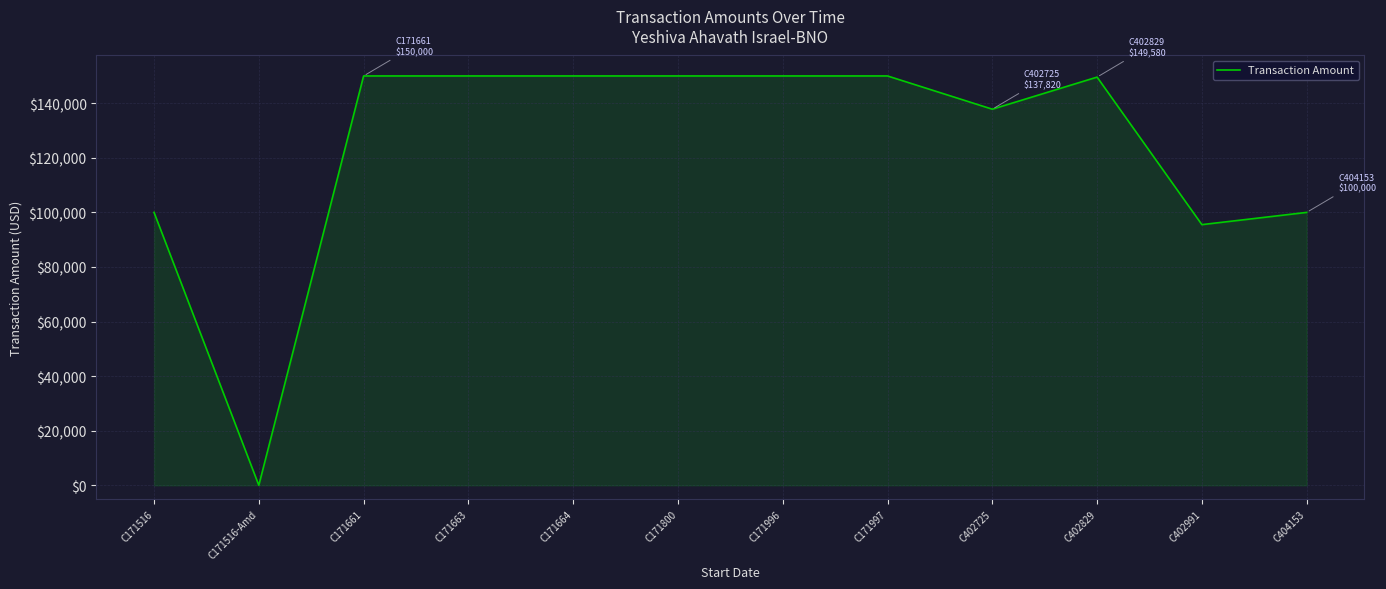

How many distinct data groups are displayed?

1